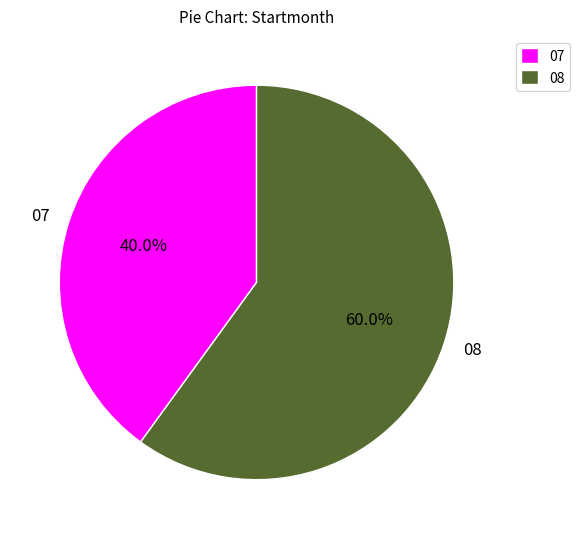

How much of the chart is everything except 07?

60.0%